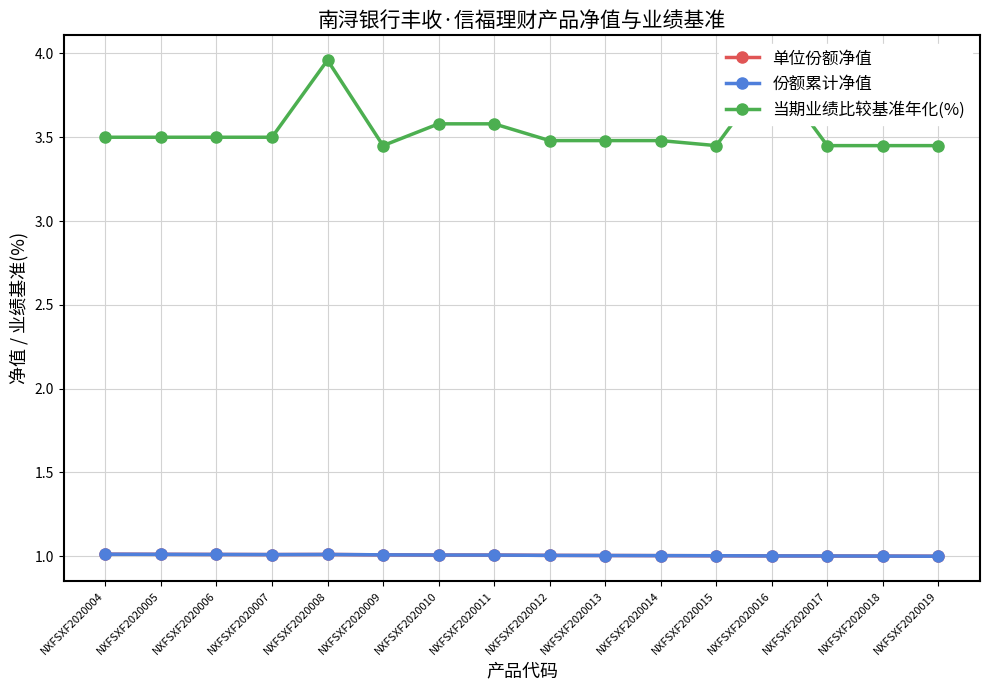

How many interior local valleys does the 单位份额净值 series have?

1